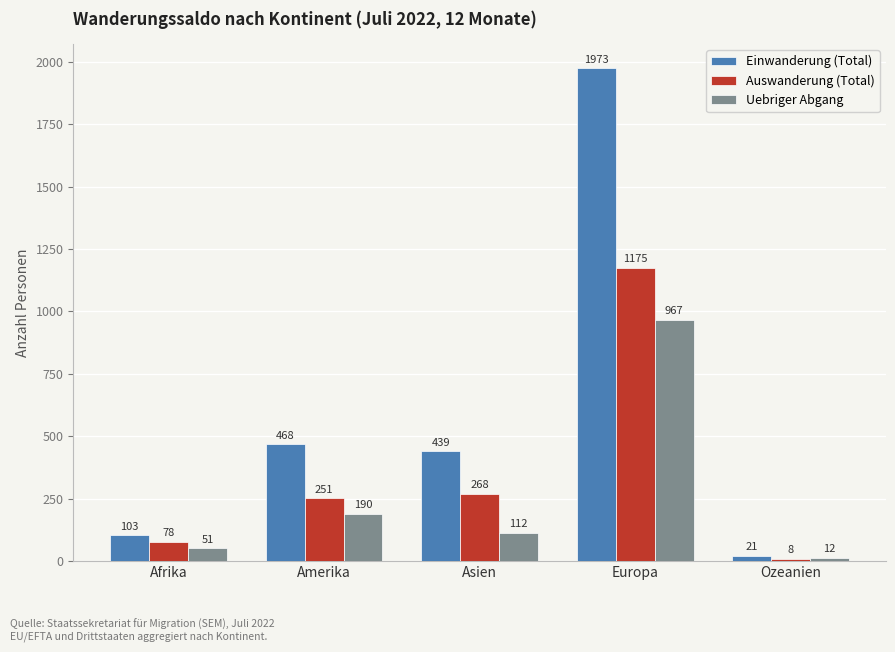

How many bars are there in each group?

3